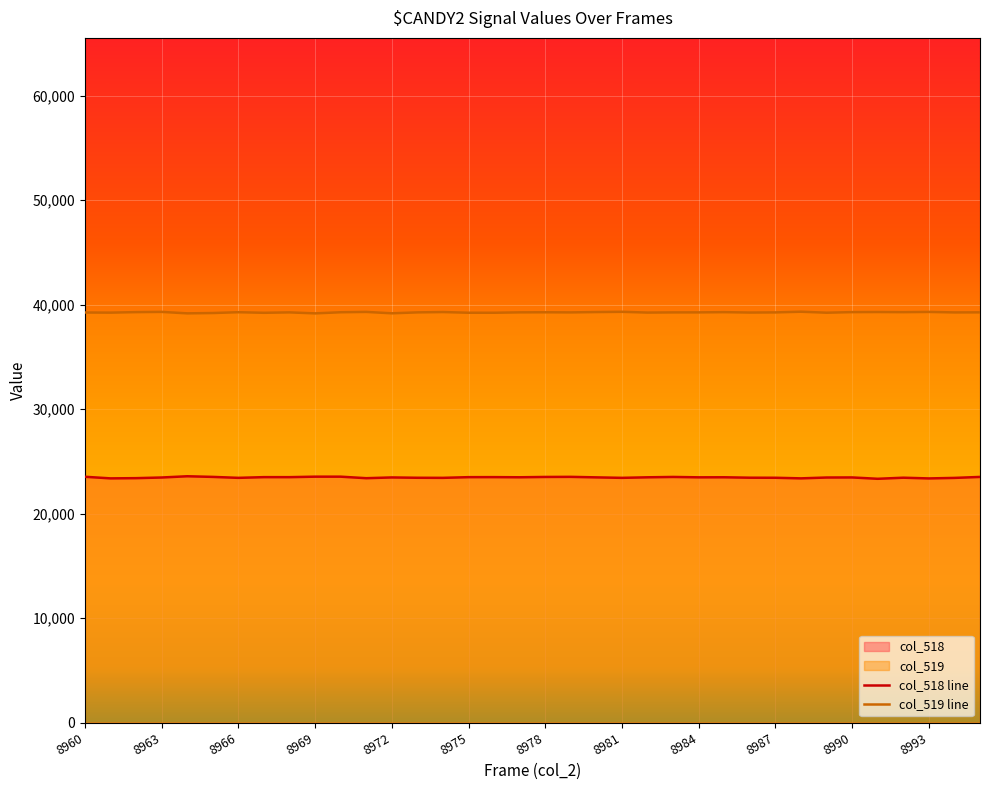

What is the smallest value displayed?

23331